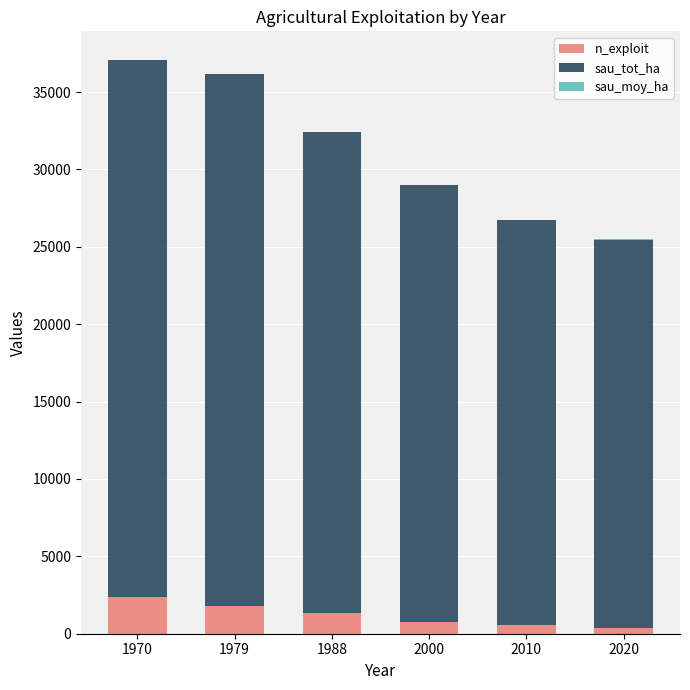

What is the highest value of the n_exploit series?

2371.0